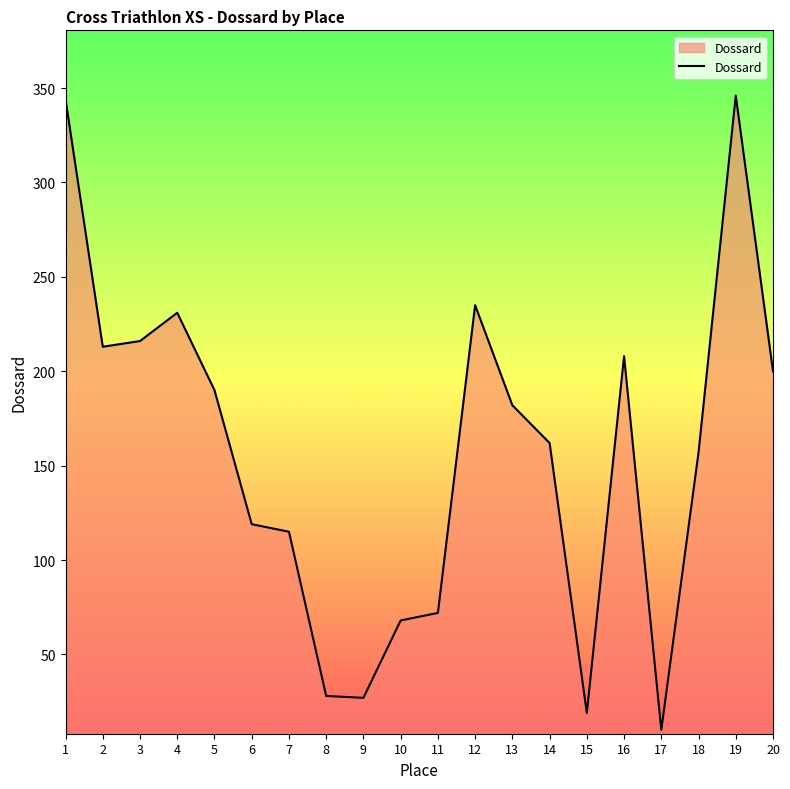

What is the difference between the maximum and minimum values?

336